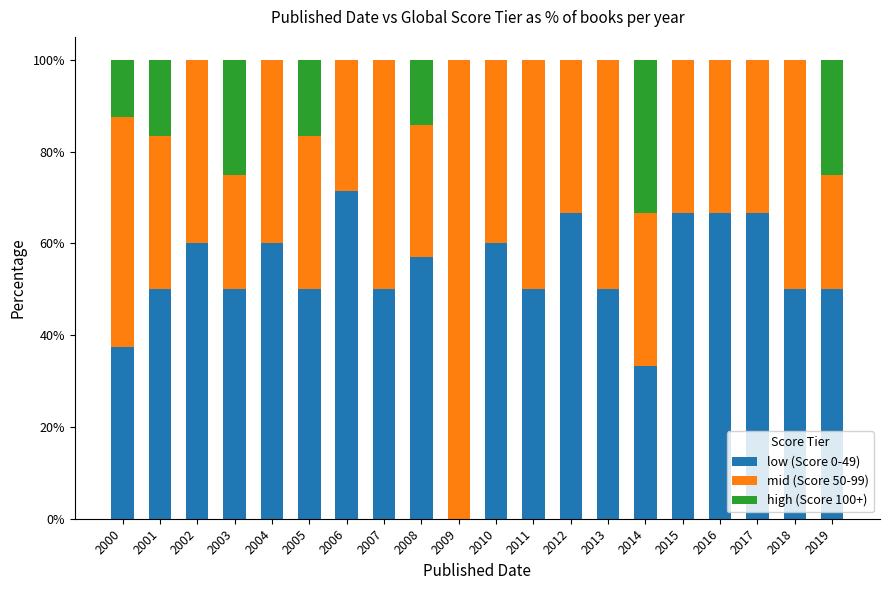

What are all the series names shown in the legend?

low (Score 0-49), mid (Score 50-99), high (Score 100+)